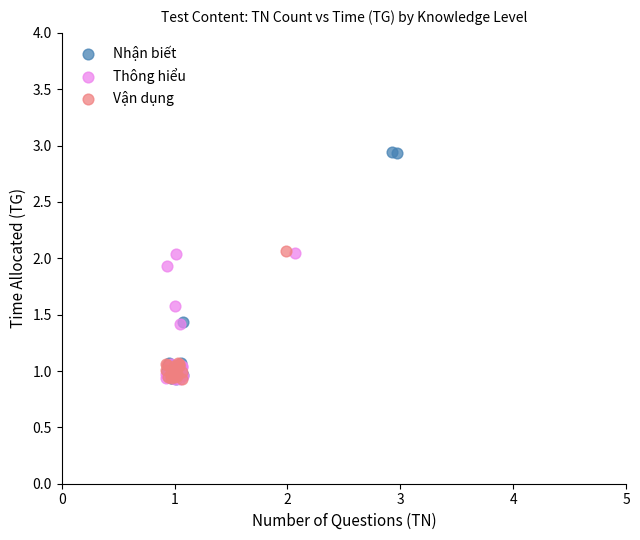

Which series reaches the maximum Y coordinate?

Nhận biết